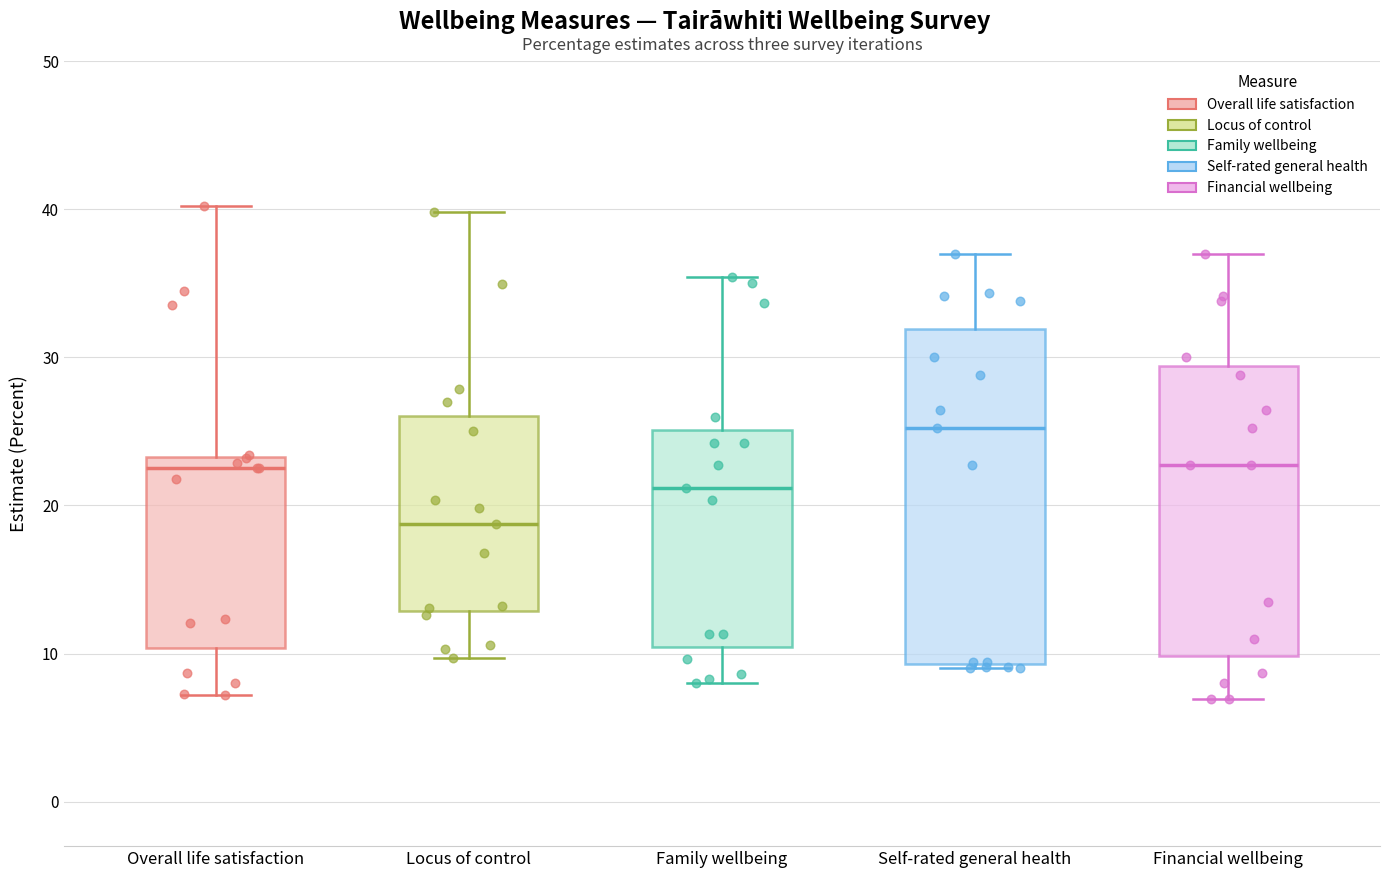

Reading left to right, read every box against the y-axis: the position of its median line, the range the box covers, and the ends of its whiskers. The values are not printed on the chart, so give them approximately, as read against the axis.

Overall life satisfaction: median 23 (just below the box's upper edge), box 10 to 23, whiskers 7 to 40
Locus of control: median 19, box 13 to 26, whiskers 10 to 40
Family wellbeing: median 21, box 10 to 25, whiskers 8 to 35
Self-rated general health: median 25, box 9 to 32, whiskers 9 to 37
Financial wellbeing: median 23, box 10 to 29, whiskers 7 to 37